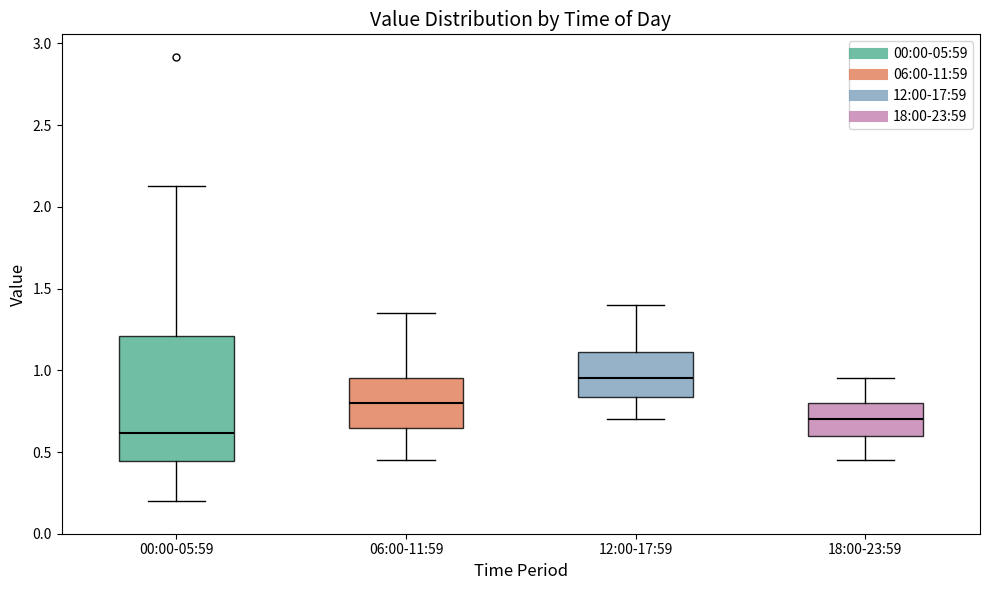

Reading left to right, read every box against the y-axis: the position of its median line, the range the box covers, and the ends of its whiskers. The values are not printed on the chart, so give them approximately, as read against the axis.

00:00-05:59: median 0.60, box 0.45 to 1.20, whiskers 0.20 to 2.15
06:00-11:59: median 0.80, box 0.65 to 0.95, whiskers 0.45 to 1.35
12:00-17:59: median 0.95, box 0.85 to 1.10, whiskers 0.70 to 1.40
18:00-23:59: median 0.70, box 0.60 to 0.80, whiskers 0.45 to 0.95